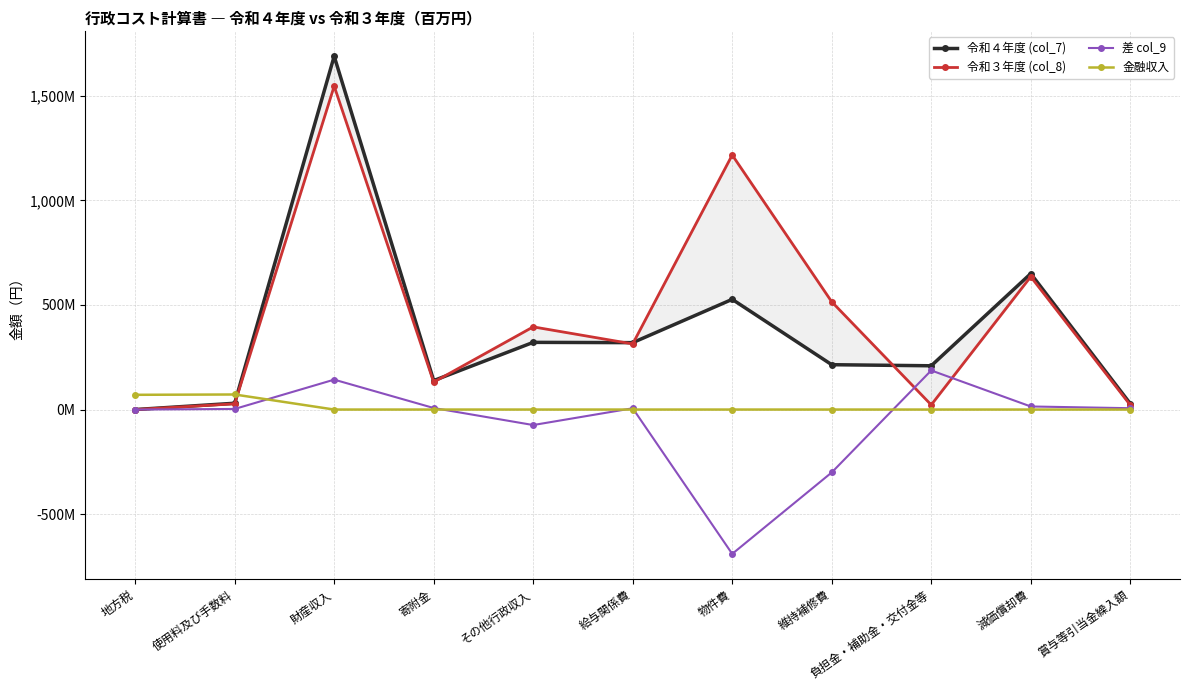

What is the smallest value displayed?

-690093841